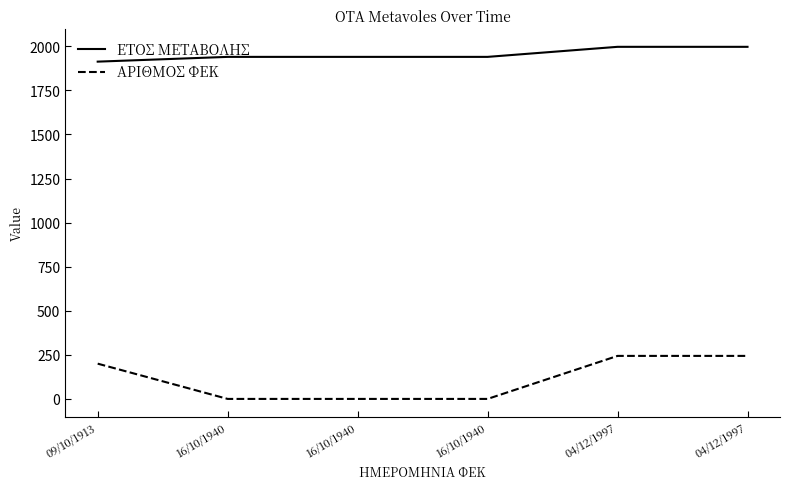

How many values in the ΕΤΟΣ ΜΕΤΑΒΟΛΗΣ series are below 1940?

1